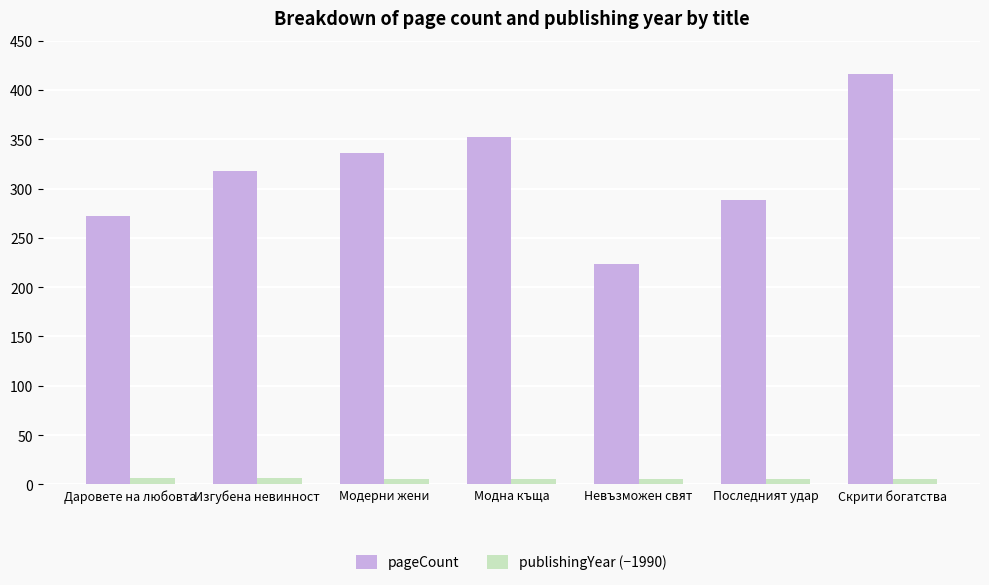

What is the difference between the pageCount values at Изгубена невинност and Модна къща?

34